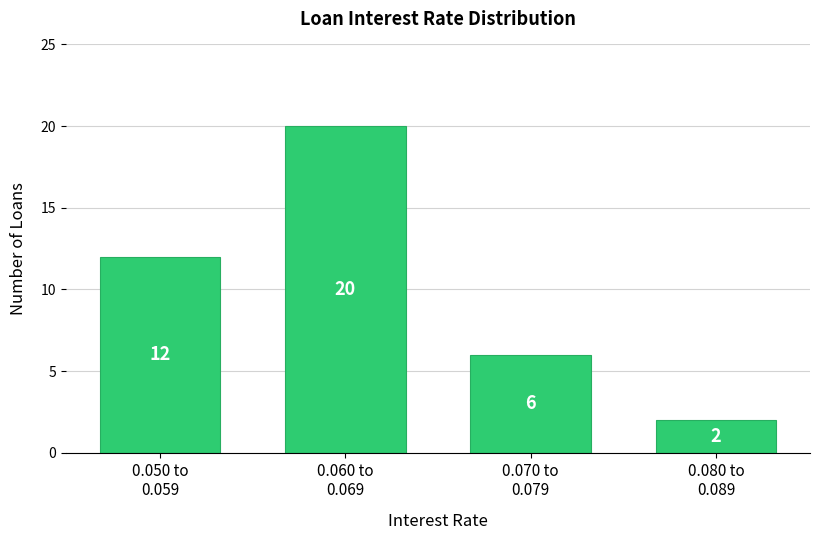

Reading left to right, transcribe all the data shown in this chart.

12	20	6	2